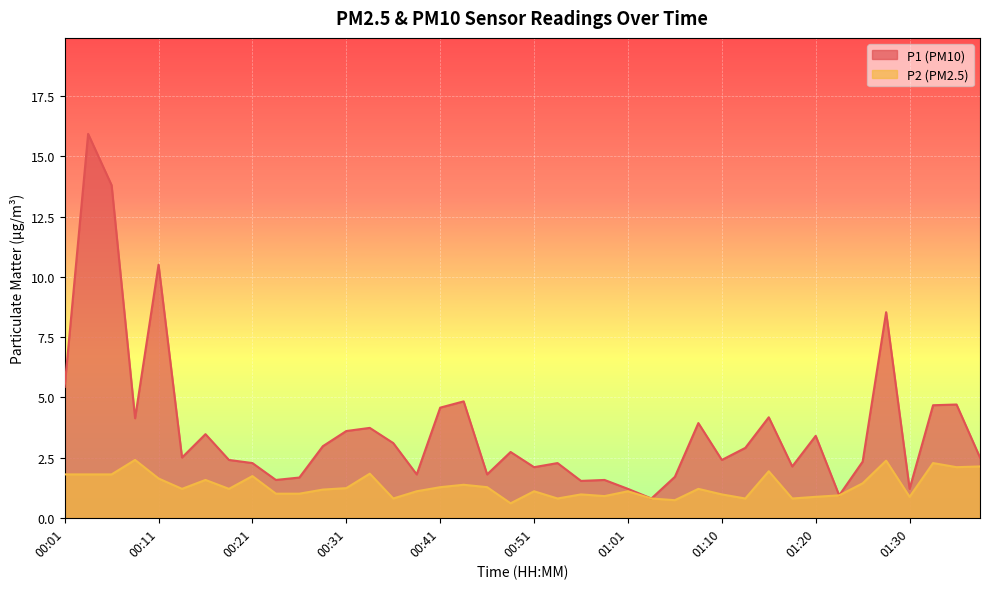

How many interior local valleys does the P1 series have?

12